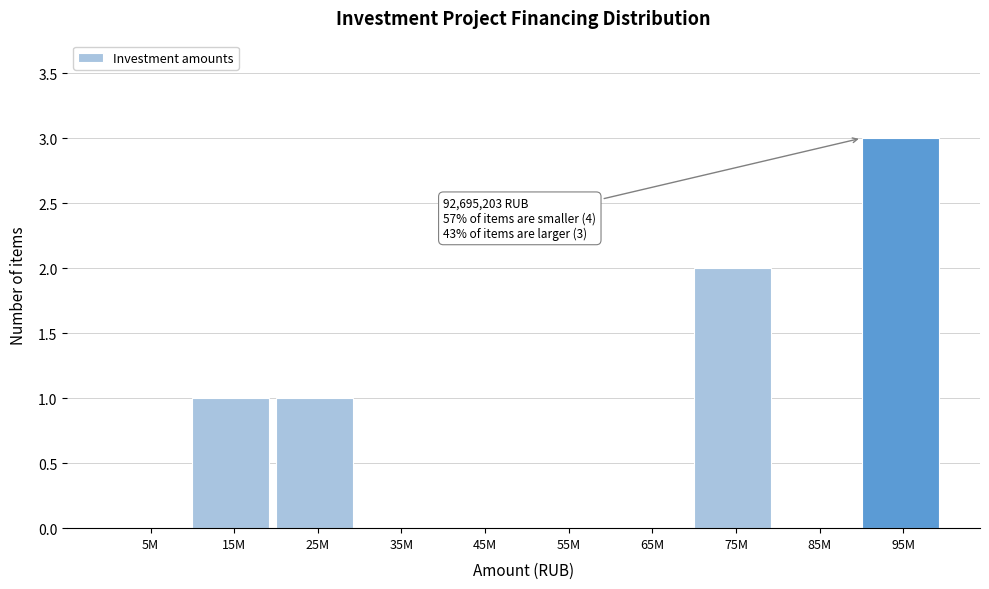

Reading left to right, transcribe all the data shown in this chart.

5M=0	15M=1	25M=1	35M=0	45M=0	55M=0	65M=0	75M=2	85M=0	95M=3